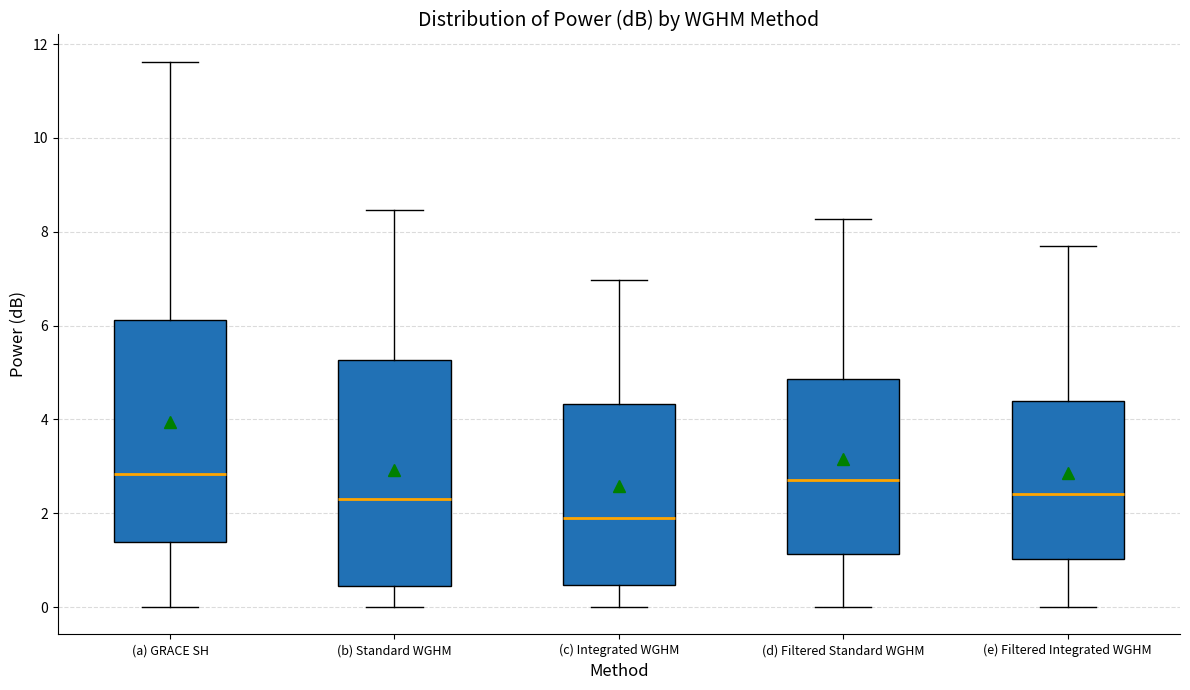

Which box's median line is the lowest?

(c) Integrated WGHM